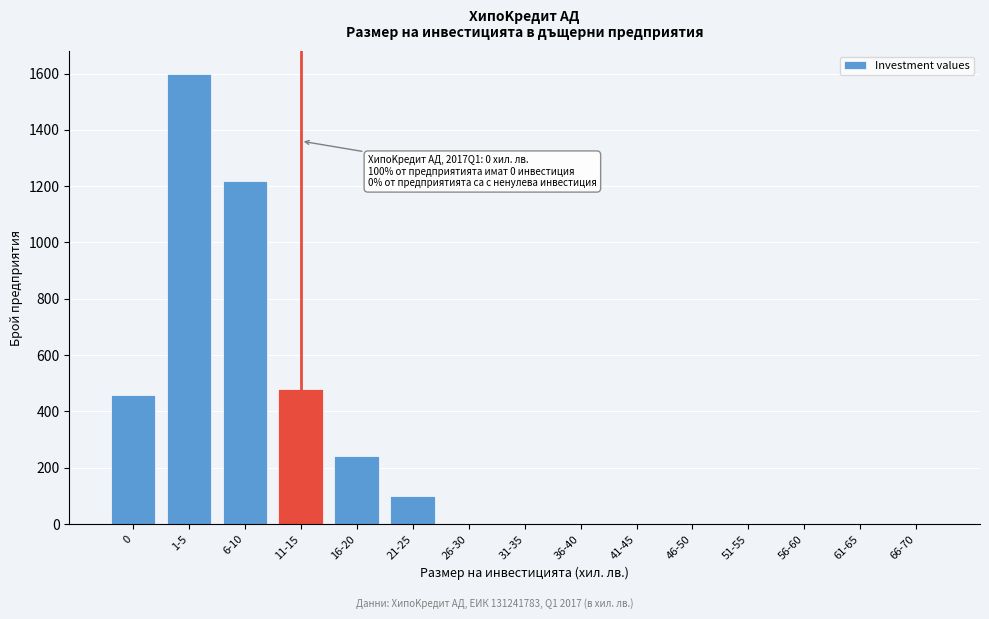

Reading right to left, extract all data points from this chart.

66-70=0	61-65=0	56-60=0	51-55=0	46-50=0	41-45=0	36-40=0	31-35=0	26-30=0	21-25=100	16-20=240	11-15=480	6-10=1220	1-5=1600	0=460